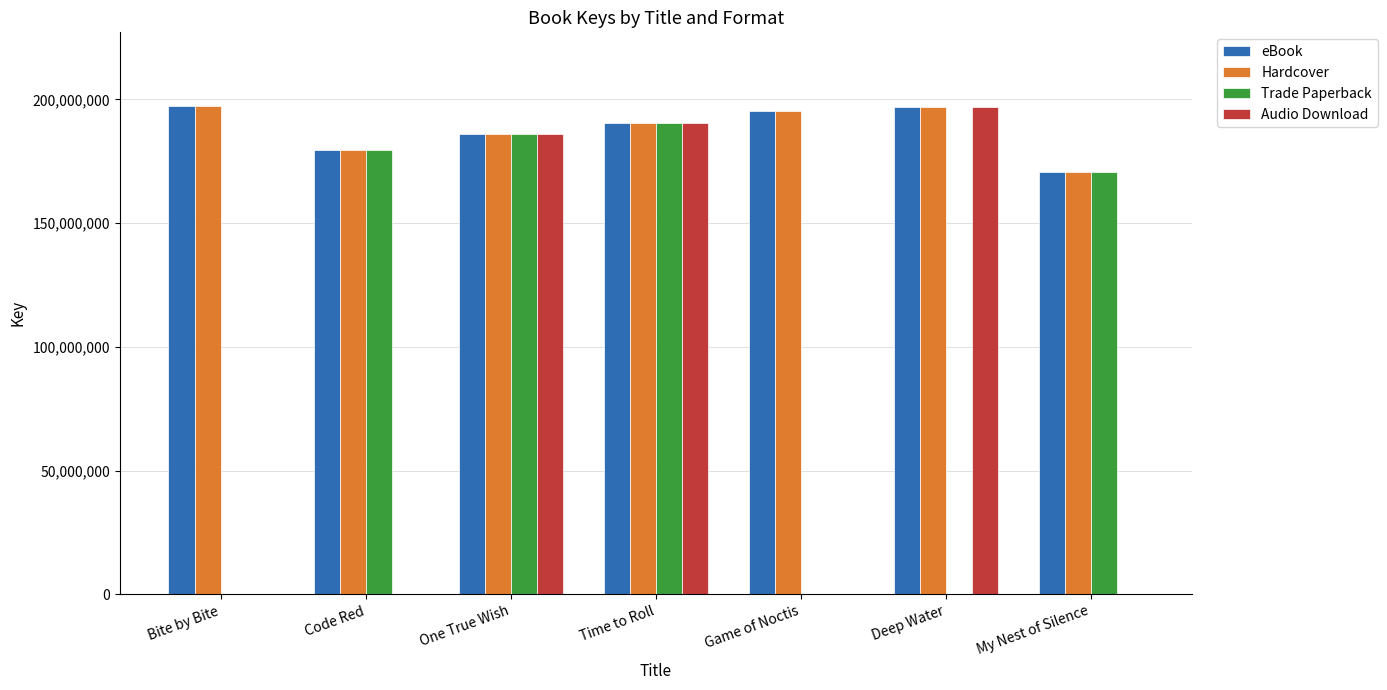

At which label does Audio Download reach its peak?

Deep Water